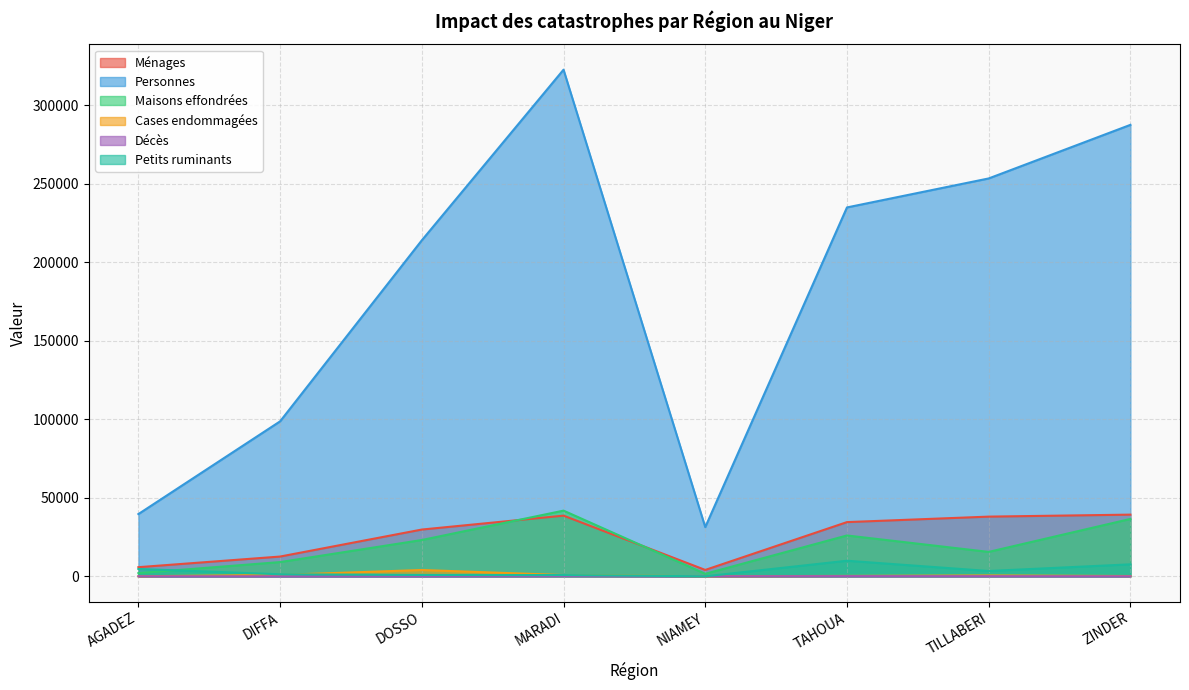

Reading left to right, extract all data points from this chart.

Ménages: AGADEZ=5812	DIFFA=12582	DOSSO=29775	MARADI=38626	NIAMEY=4063	TAHOUA=34515	TILLABERI=38007	ZINDER=39274
Personnes: AGADEZ=39625	DIFFA=98664	DOSSO=213930	MARADI=322564	NIAMEY=31325	TAHOUA=234862	TILLABERI=253319	ZINDER=287441
Maisons effondrées: AGADEZ=2032	DIFFA=9060	DOSSO=23113	MARADI=41820	NIAMEY=1602	TAHOUA=26004	TILLABERI=15542	ZINDER=36536
Cases endommagées: AGADEZ=31	DIFFA=900	DOSSO=4017	MARADI=810	NIAMEY=24	TAHOUA=252	TILLABERI=557	ZINDER=183
Décès: AGADEZ=11	DIFFA=8	DOSSO=25	MARADI=148	NIAMEY=9	TAHOUA=105	TILLABERI=70	ZINDER=19
Petits ruminants: AGADEZ=4689	DIFFA=1292	DOSSO=865	MARADI=800	NIAMEY=0	TAHOUA=9917	TILLABERI=3387	ZINDER=7627